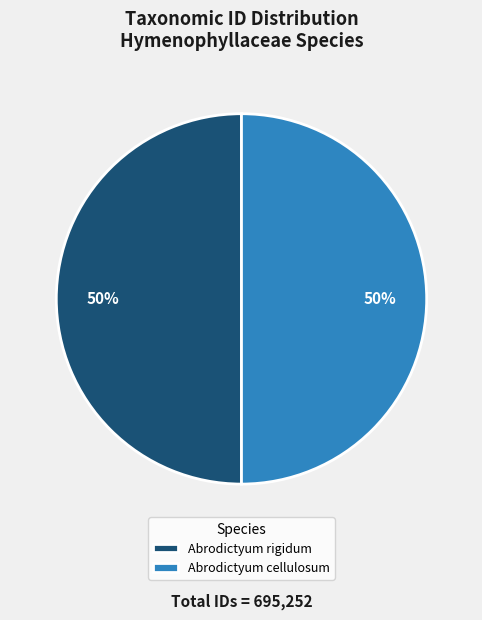

What is the ratio of the value at Abrodictyum cellulosum to the value at Abrodictyum rigidum?

1.0